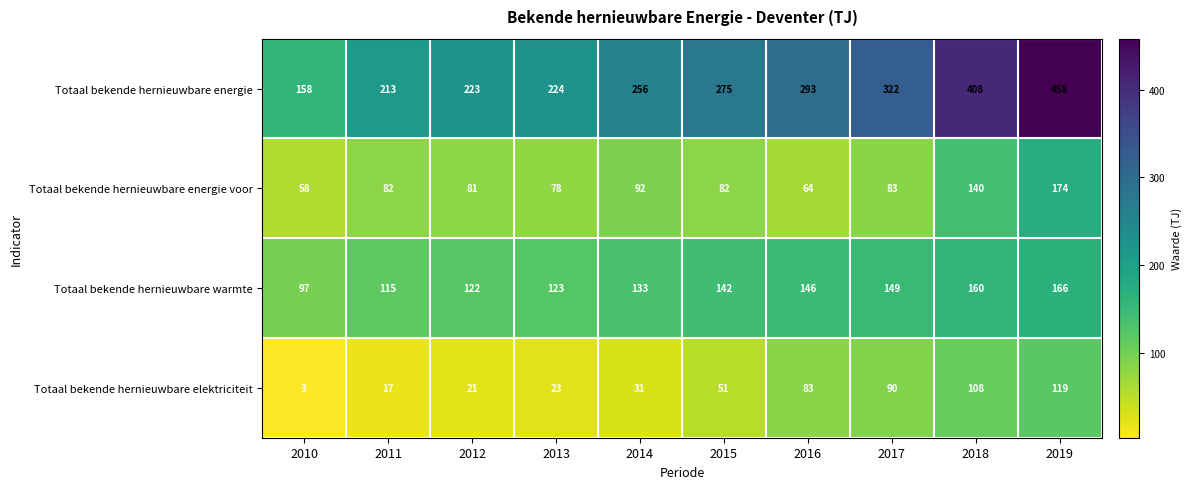

What is the difference between the maximum and minimum values in the Totaal bekende hernieuwbare elektriciteit series?

116